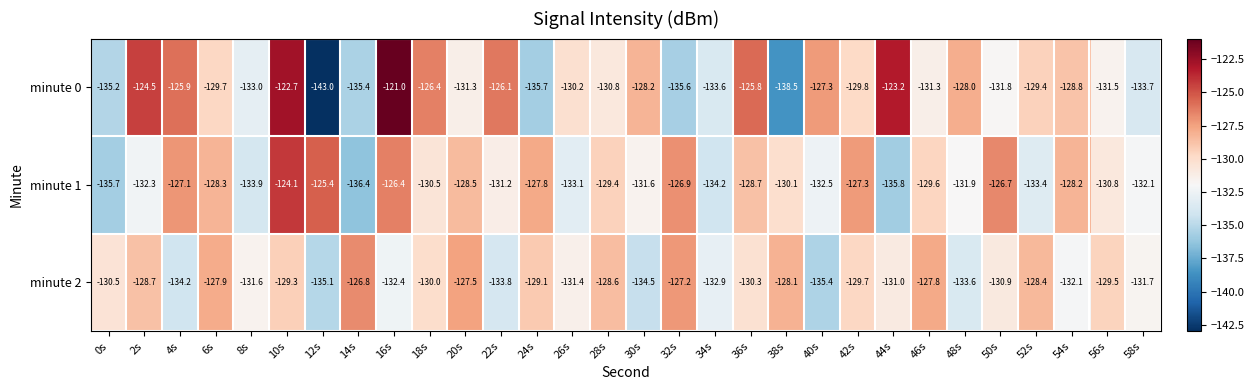

Is it true that minute 2 equals -132.9 at 34s?

True